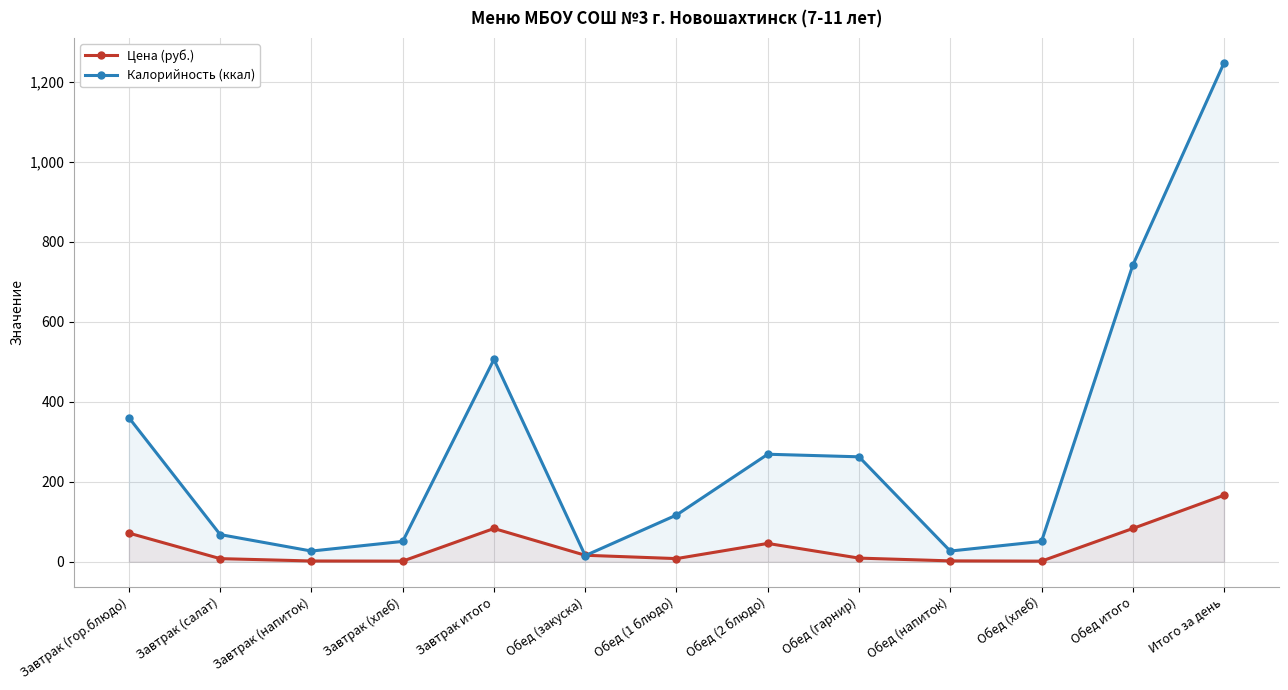

How many lines are shown in the chart?

2